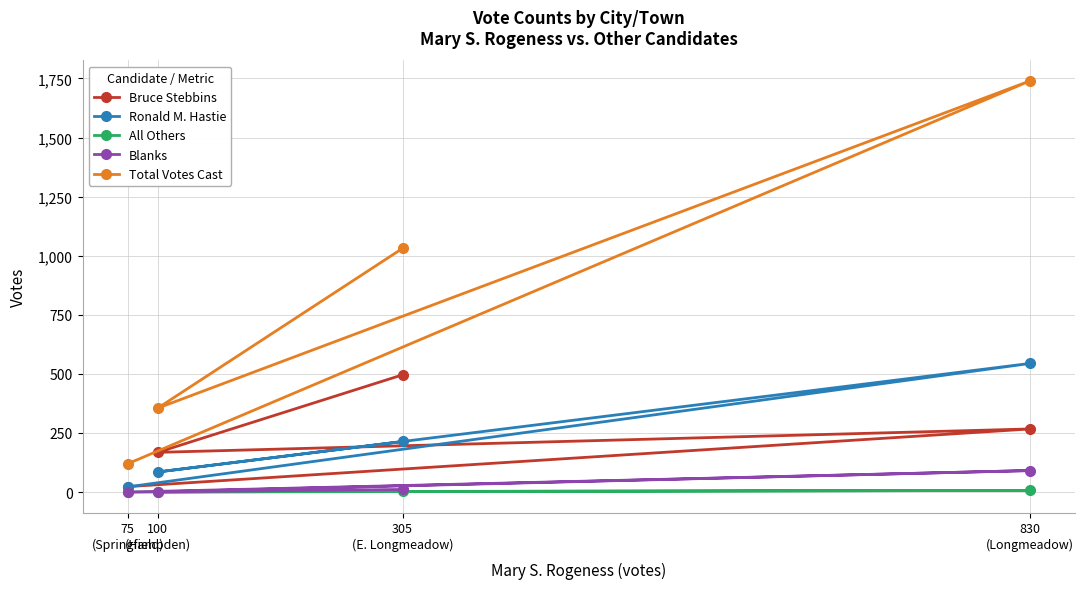

What is the average value of the Blanks series?

26